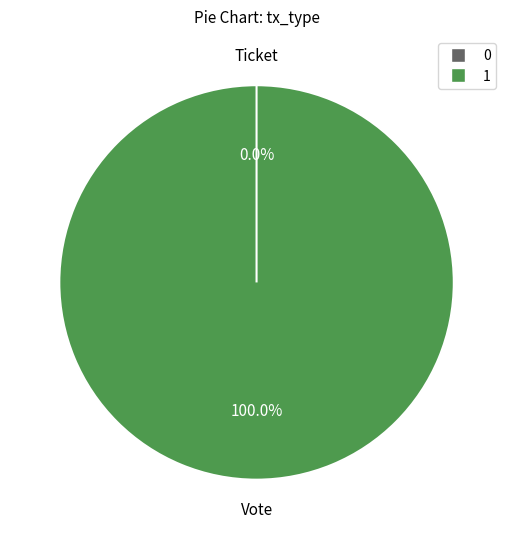

To the nearest percent, what is the combined percentage of Ticket and Vote?

100%